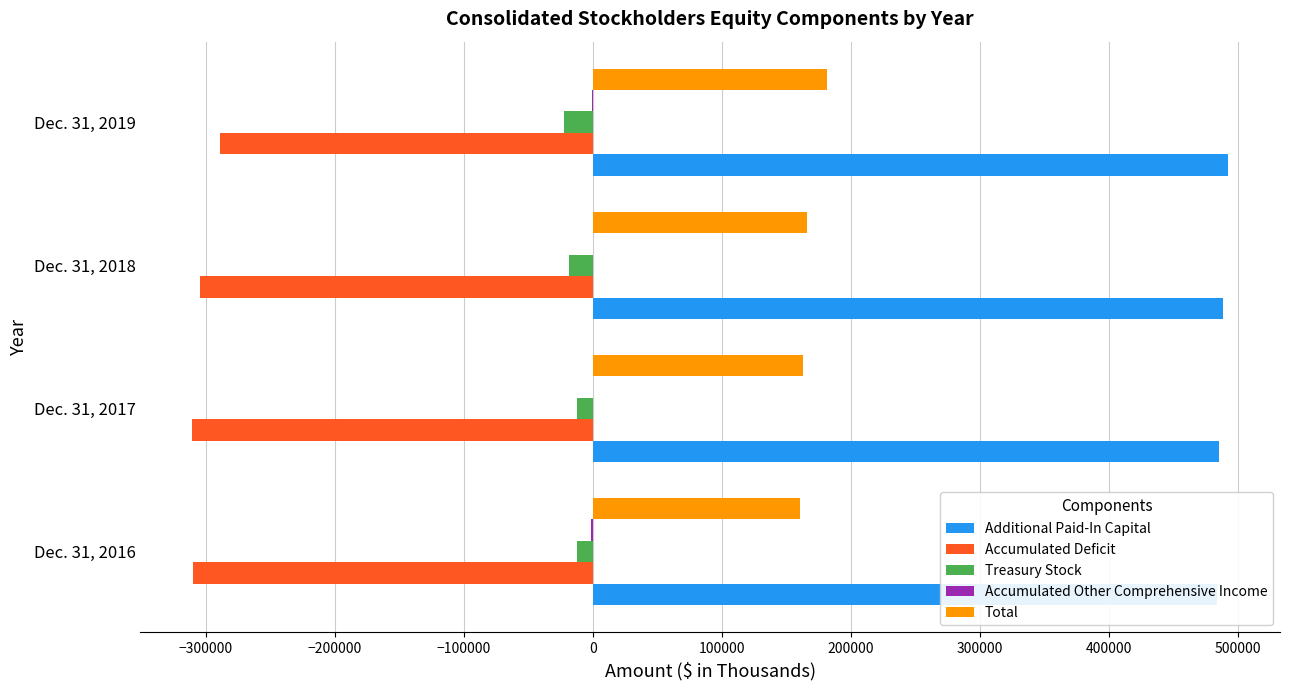

How many data points in Additional Paid-In Capital are less than 488404?

2